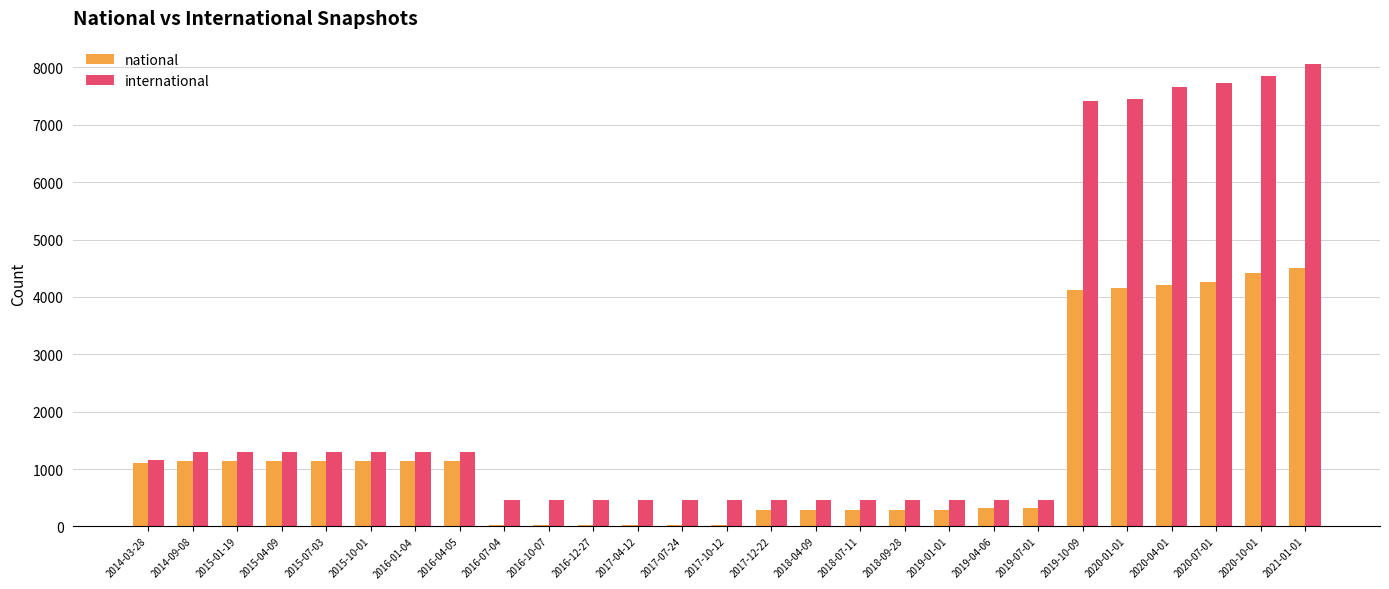

Count the number of data series in this chart.

2